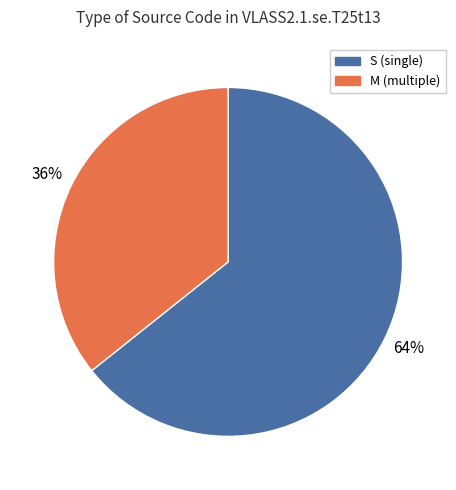

Count the number of slices in the pie.

2